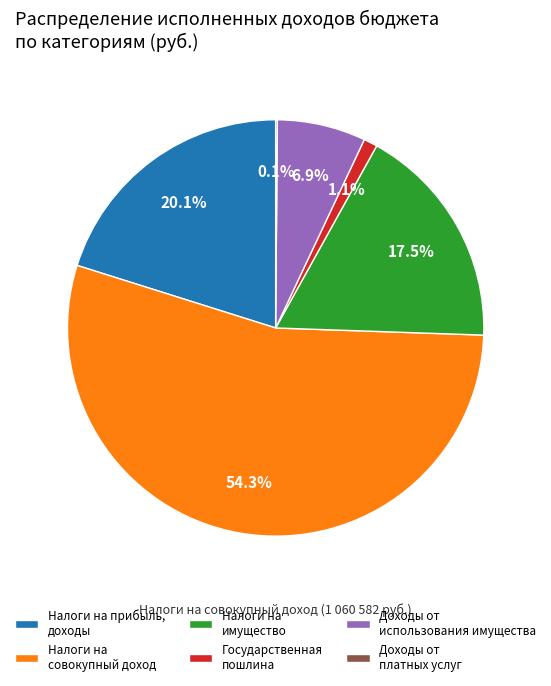

Does Налоги на совокупный доход represent more than half of the total?

Yes